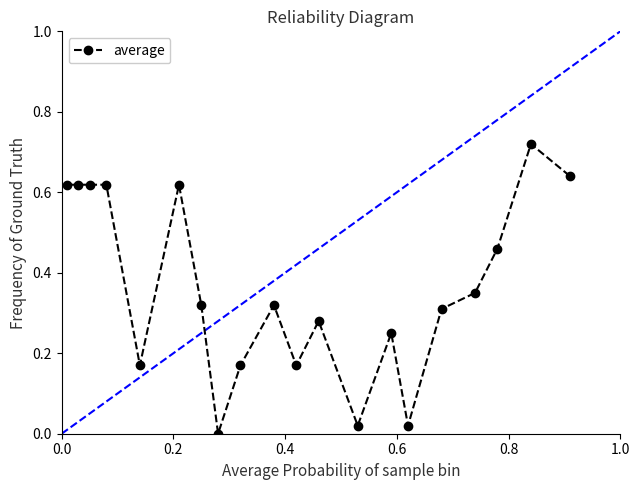

True or false: there are more than 1 points higher than both neighbors.

True